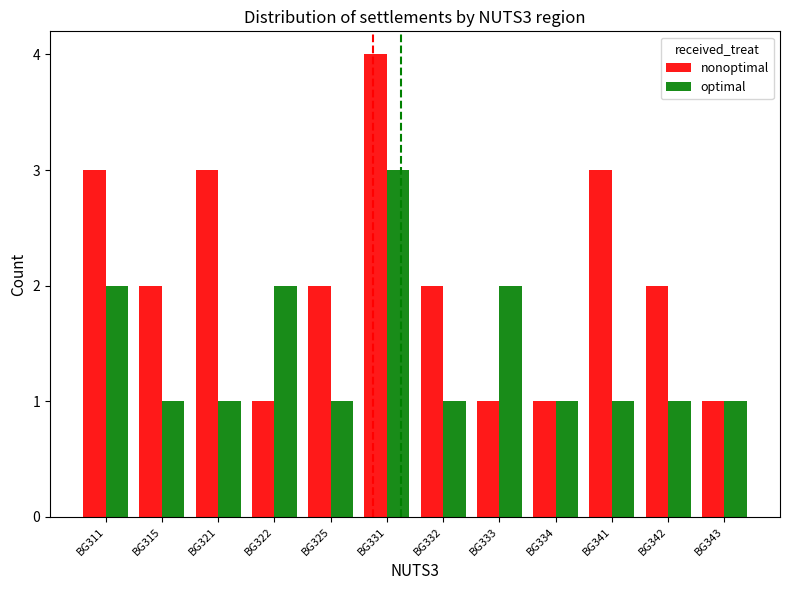

What is the total value across all series at BG333?

3